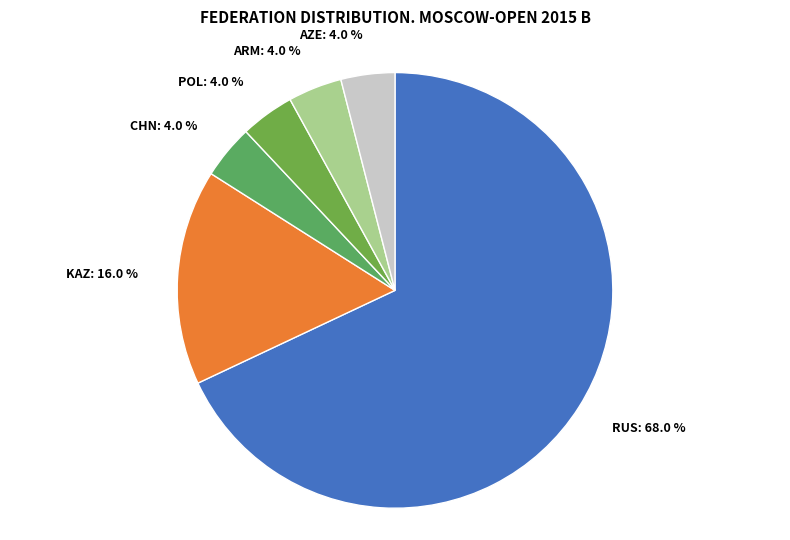

Do ARM and KAZ together represent more than half of the pie?

No